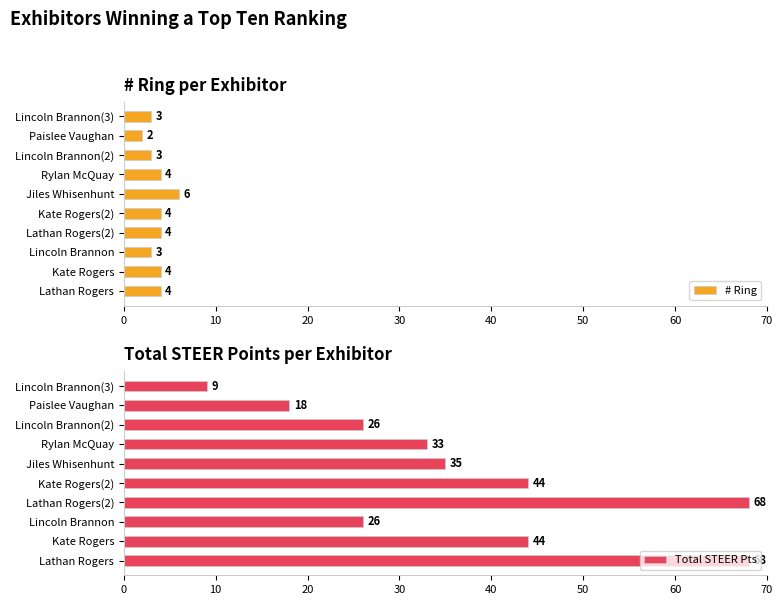

What is the sum of the # Ring values at Lincoln Brannon(2) and Paislee Vaughan?

5